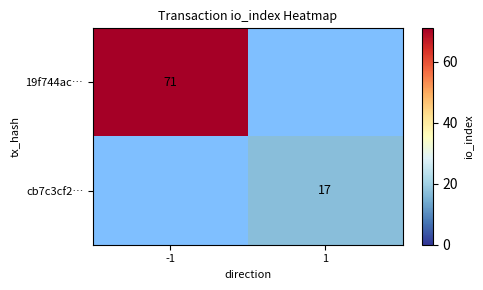

Is it true that cb7c3cf2… equals 29.6 at 1?

False